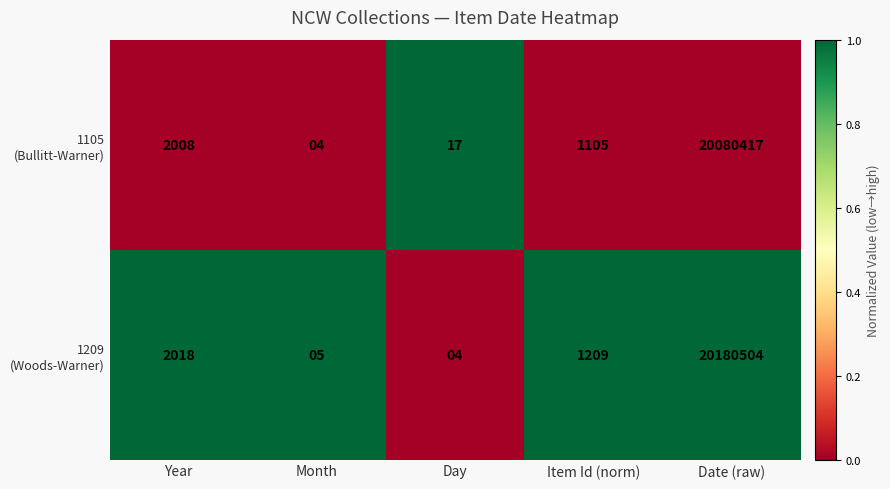

What is the maximum value shown in the chart?

20180504